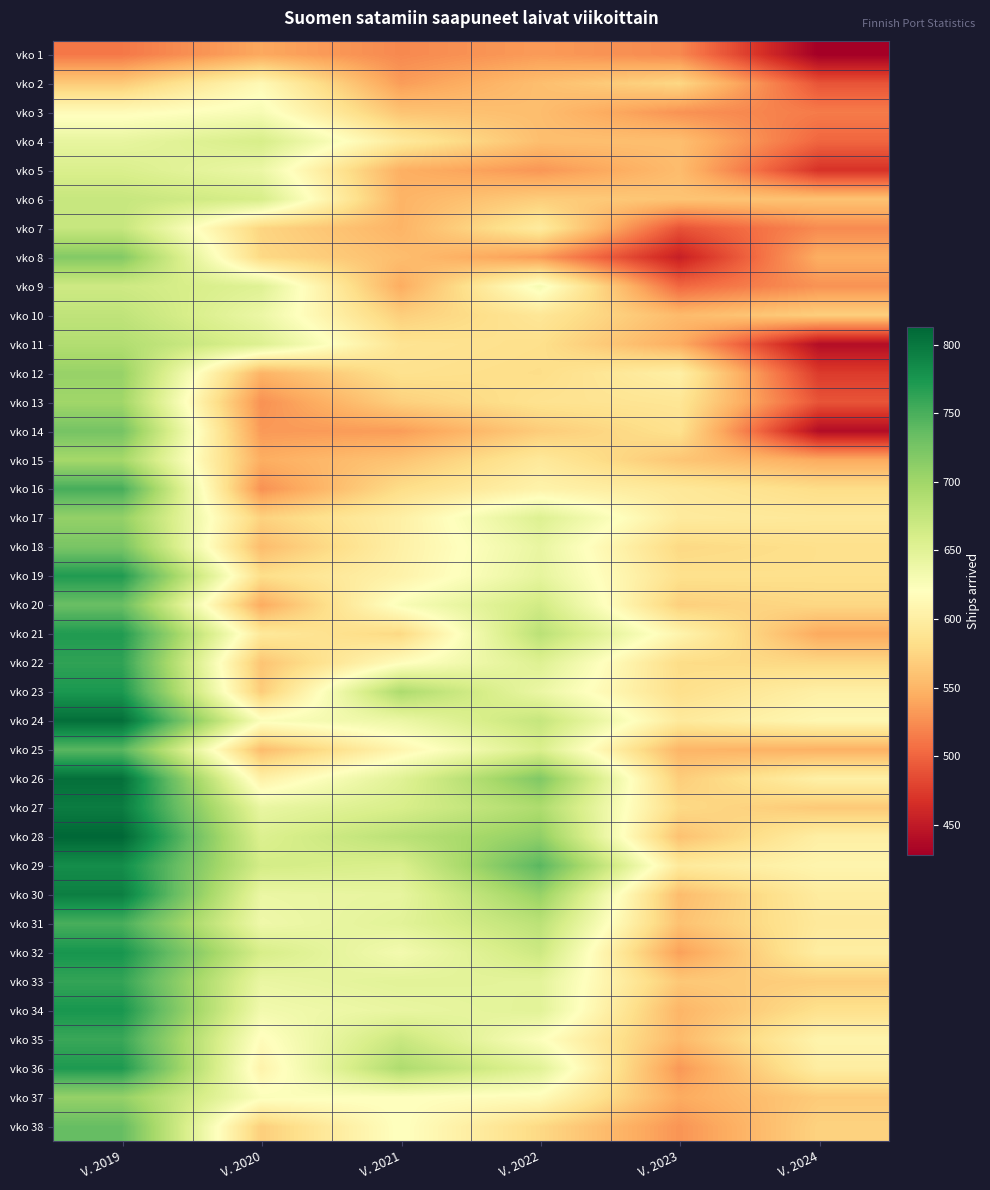

What is the minimum value shown in the chart?

428